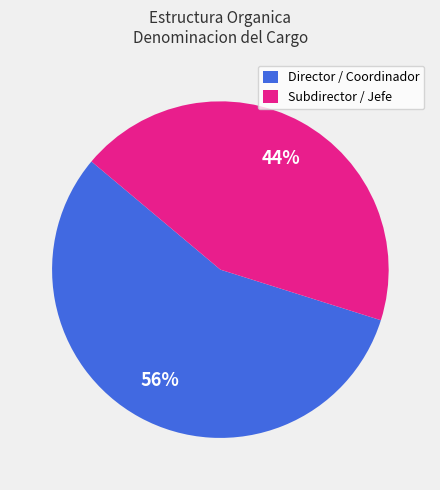

Which category has the biggest portion of the pie?

Director / Coordinador